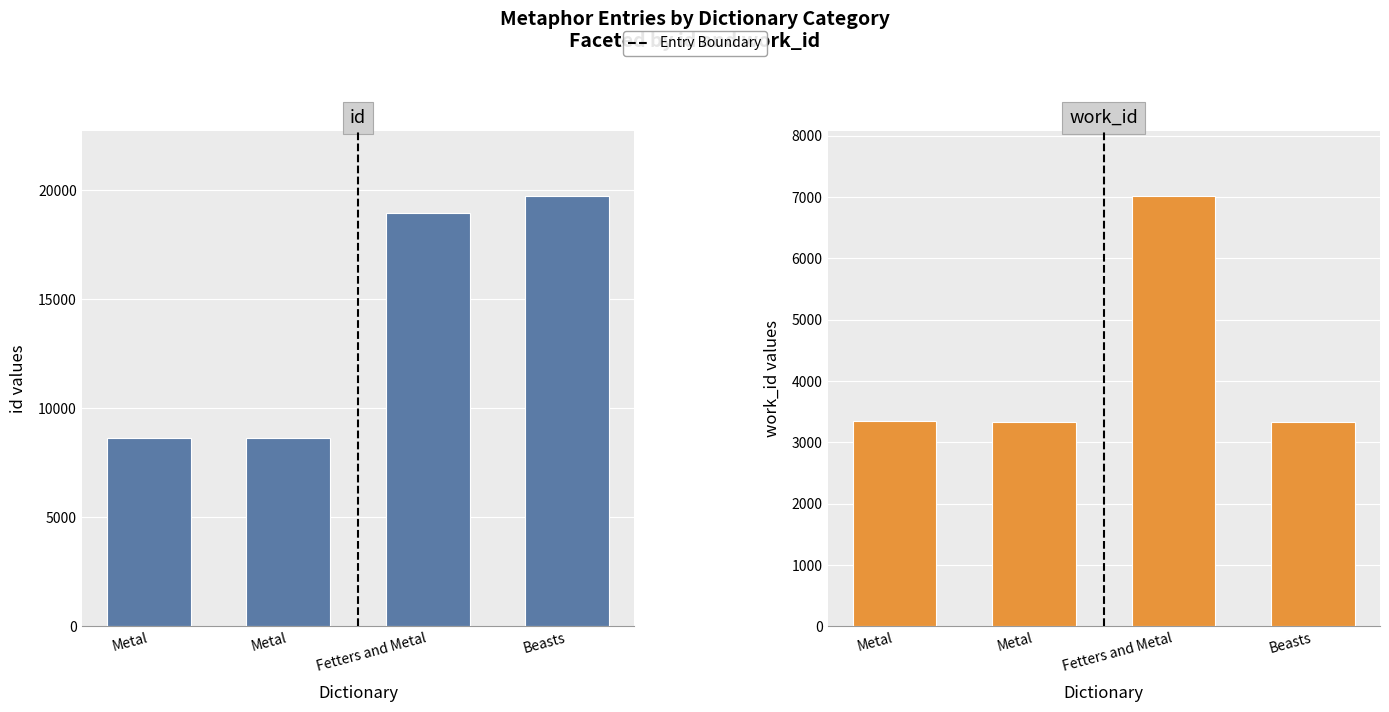

The work_id series shows 3341 at Metal. True or false?

True